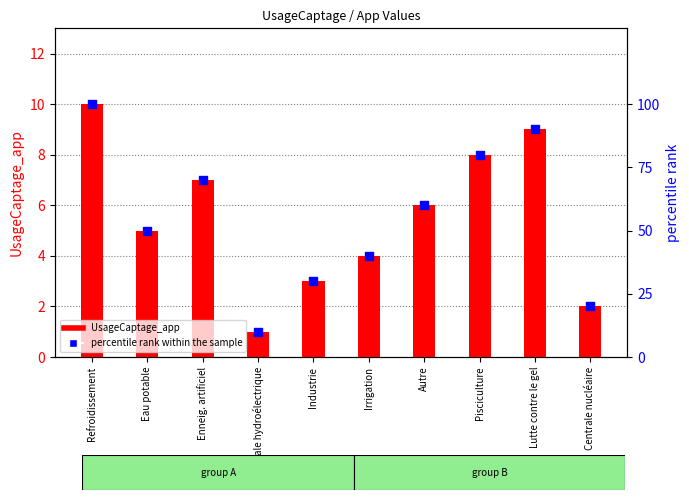

What are all the series names shown in the legend?

UsageCaptage_app, percentile rank within the sample